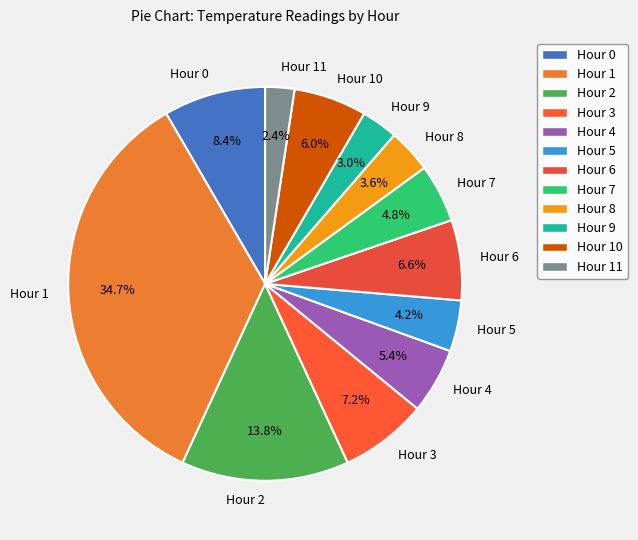

Combined, do Hour 1 and Hour 2 account for over 50%?

No